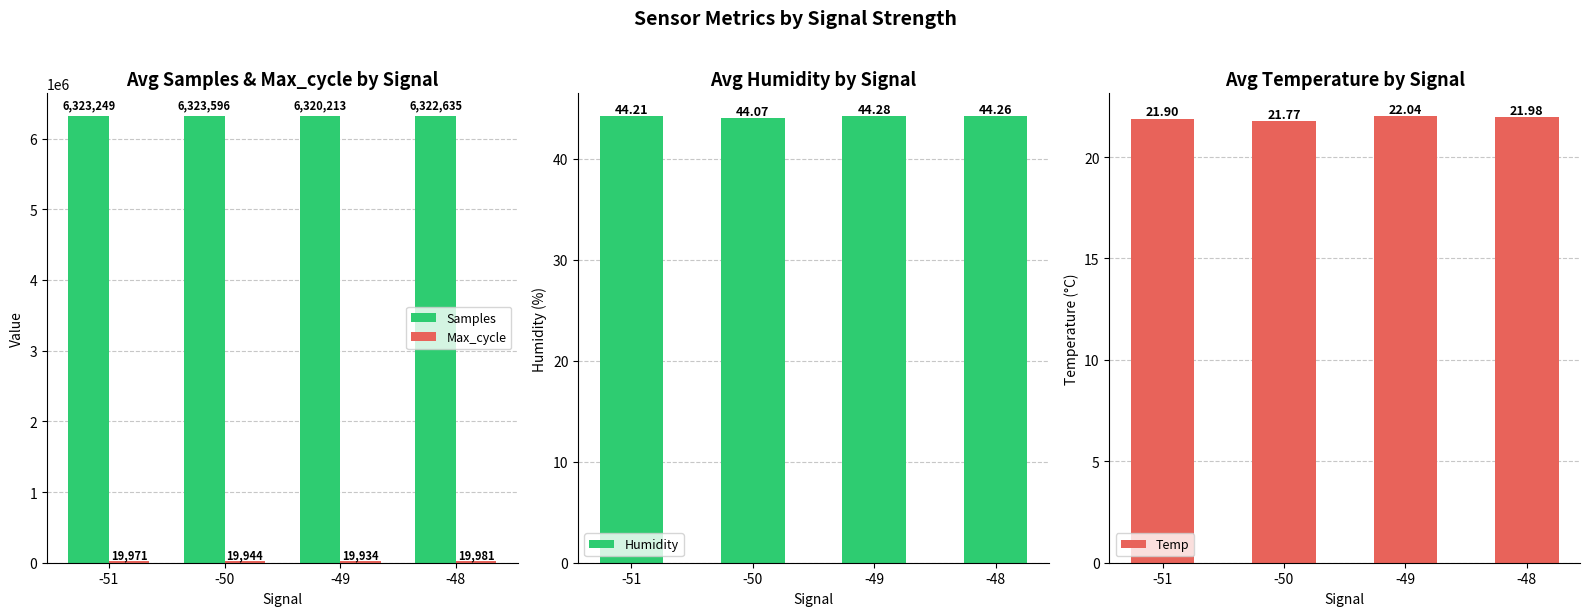

What value does the Temp series have at -49?

22.0